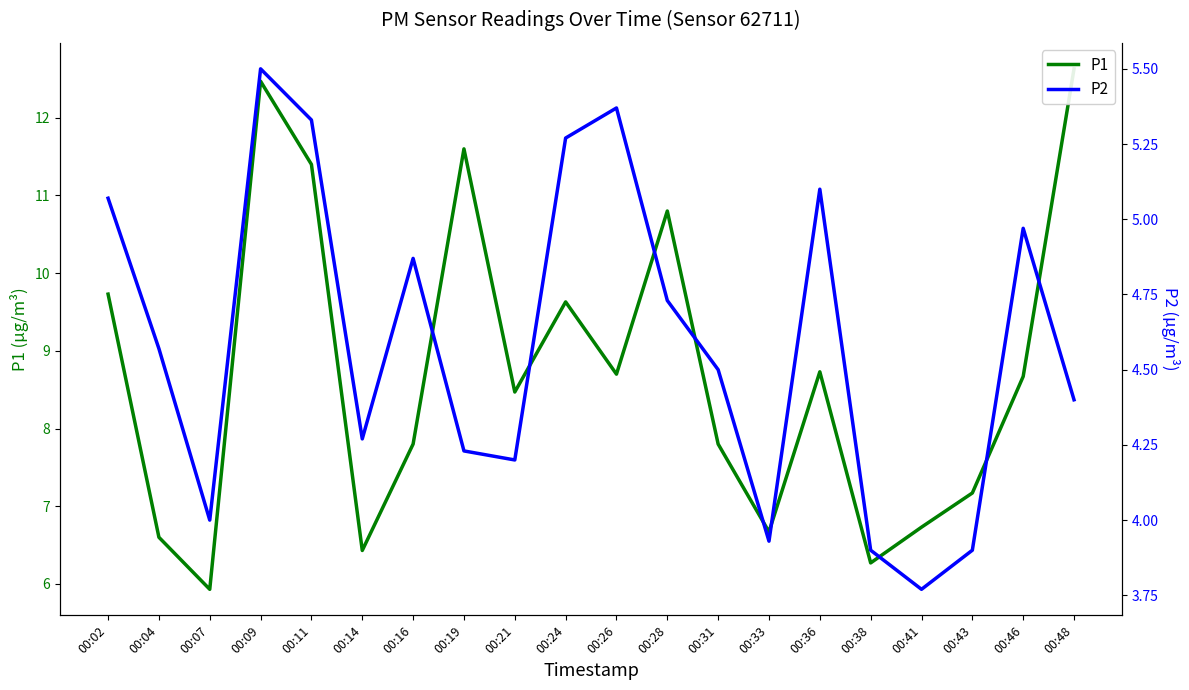

Which series has the widest spread of values?

P1